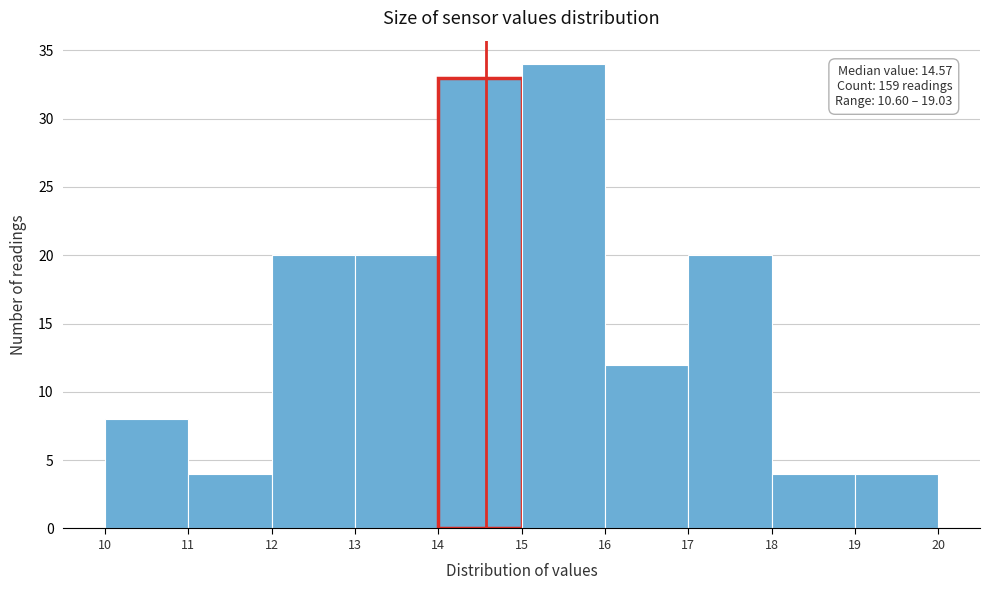

Over which range of the x-axis is the bar tallest?

15 to 16